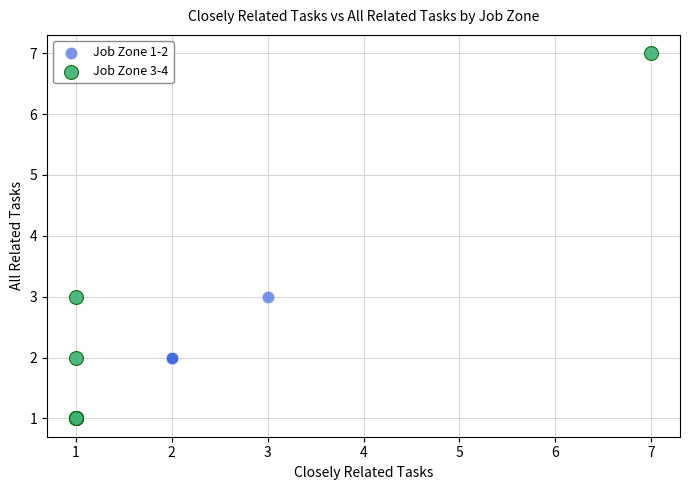

Which series has the widest spread of Y values?

Job Zone 3-4